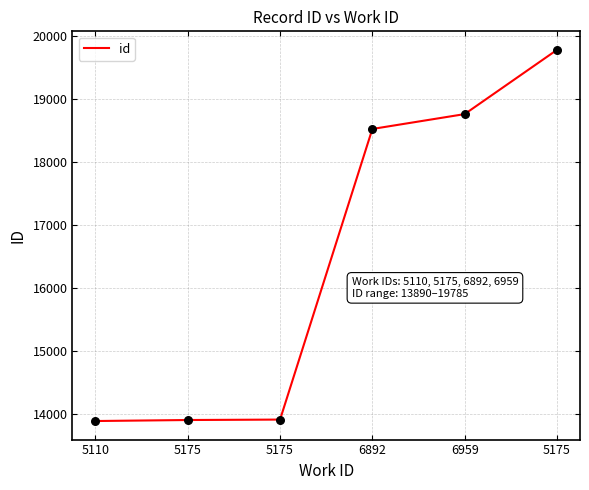

Which has a higher value, 6892 or 5175?

6892